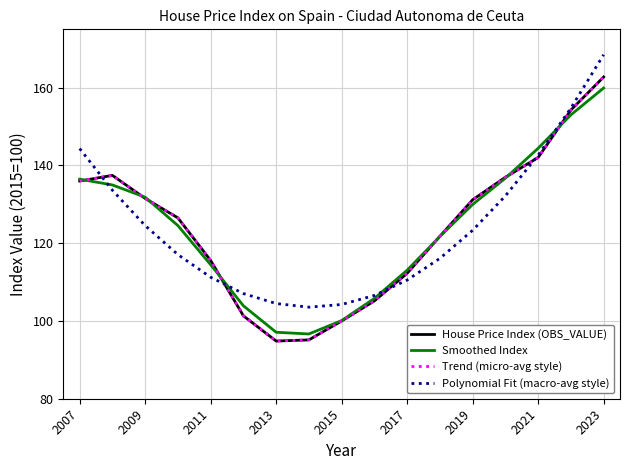

Does the chart have visible grid lines?

Yes